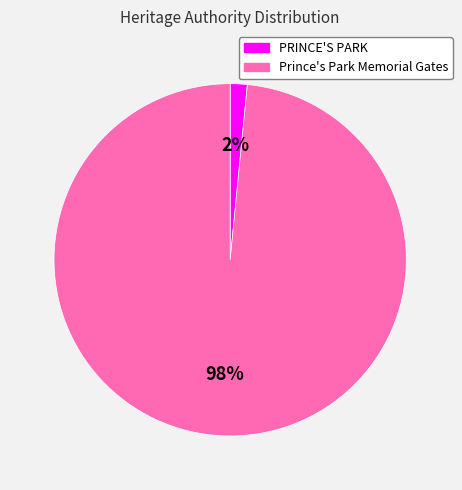

What is the majority slice?

Prince's Park Memorial Gates